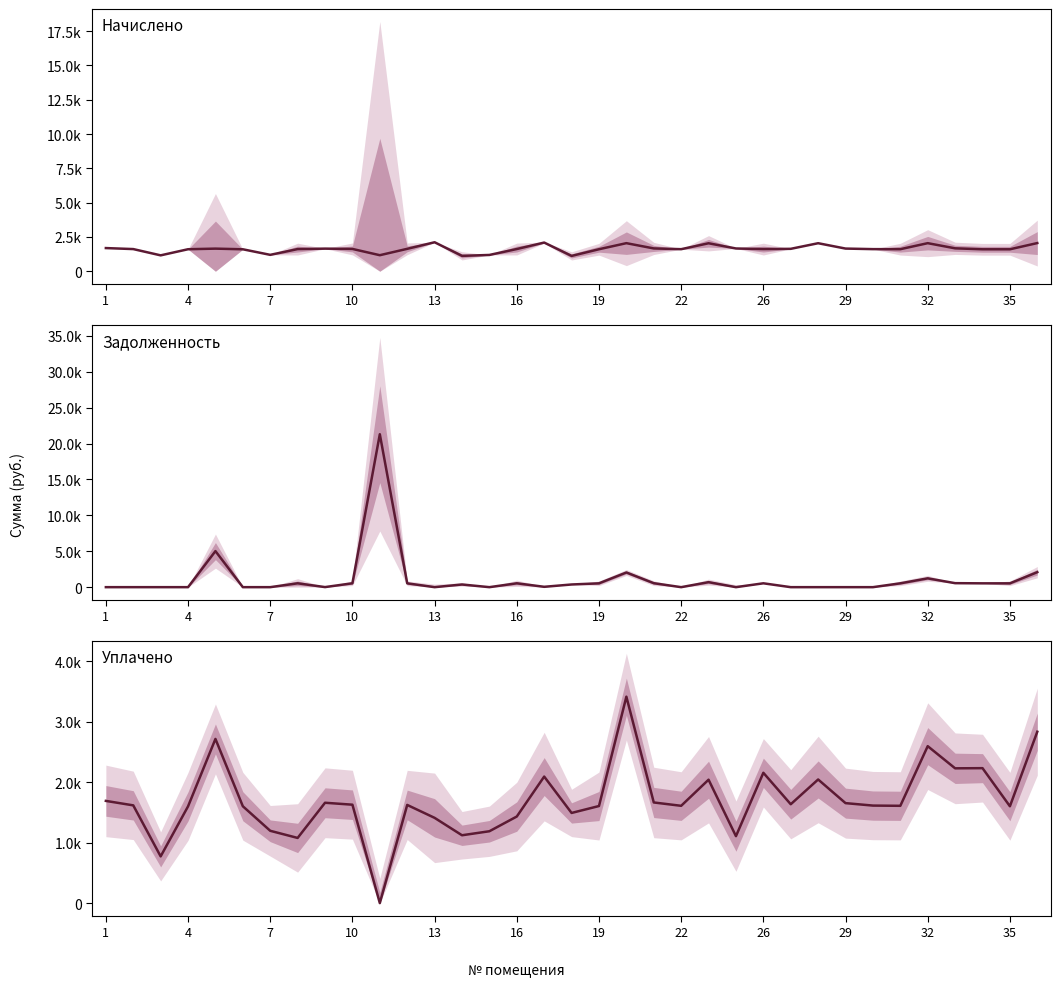

At which label does Уплачено first exceed 1614?

1